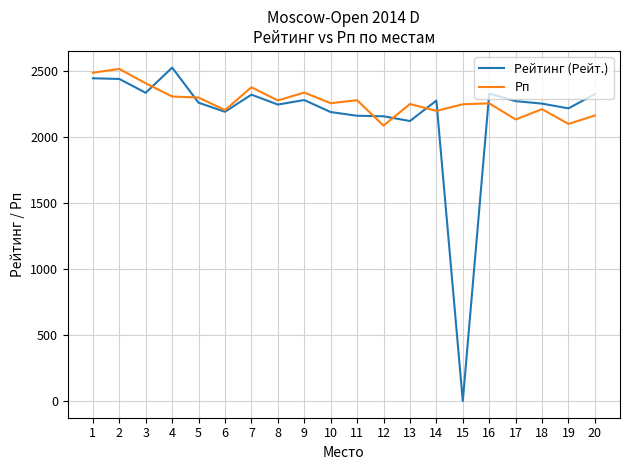

True or false: Рейтинг (Рейт.) and Рп intersect in this chart.

True